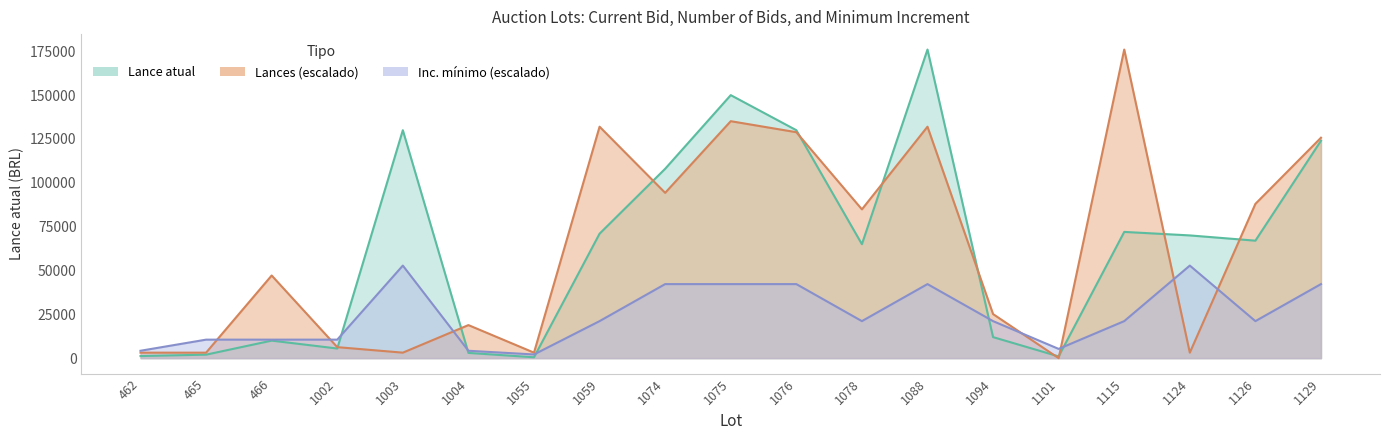

At how many categories does at least one series exceed 27560?

12